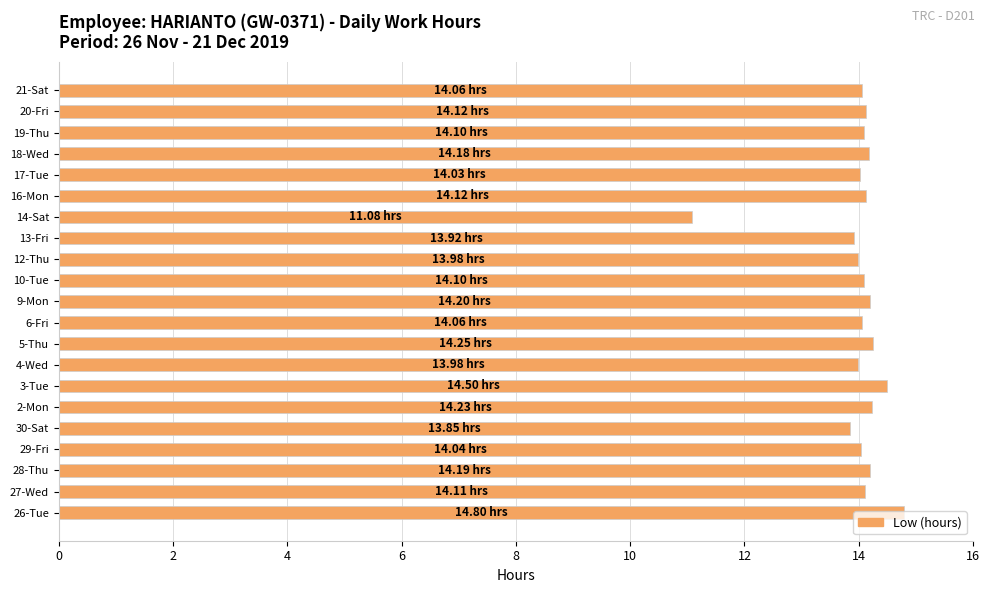

Approximately how many times larger is the value at 13-Fri compared to 30-Sat?

1.0